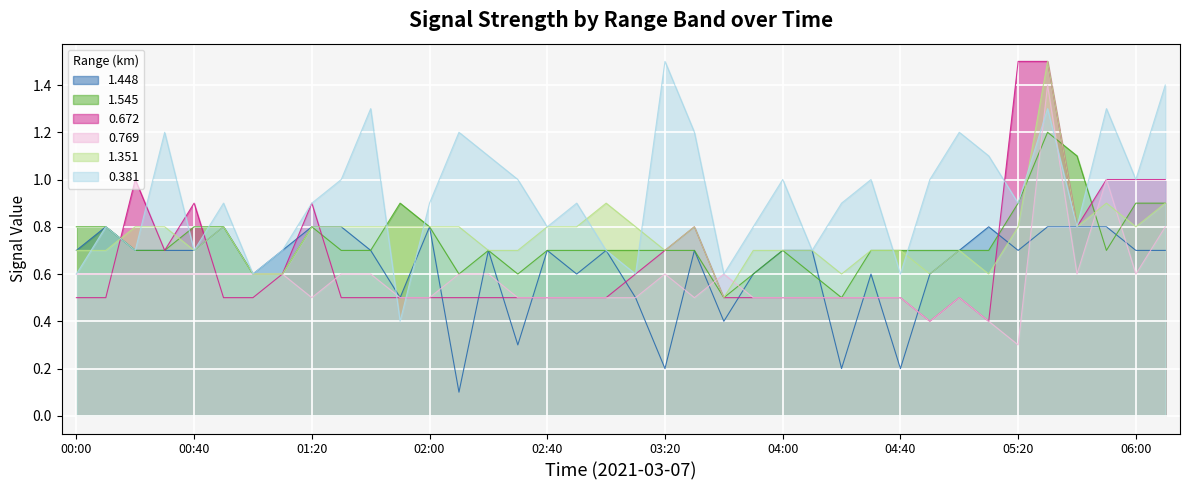

In 1.448, how many points are lower than both neighbors (excluding endpoints)?

10